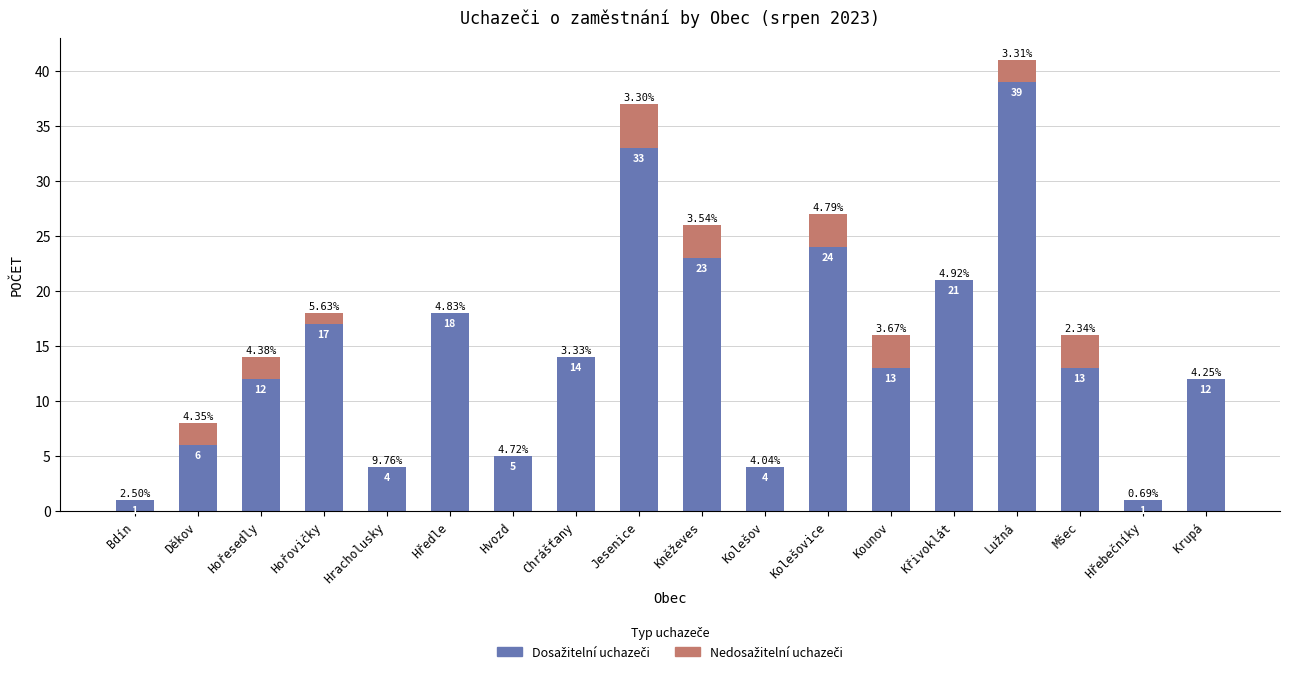

What is the total value across all series at Hředle?

18